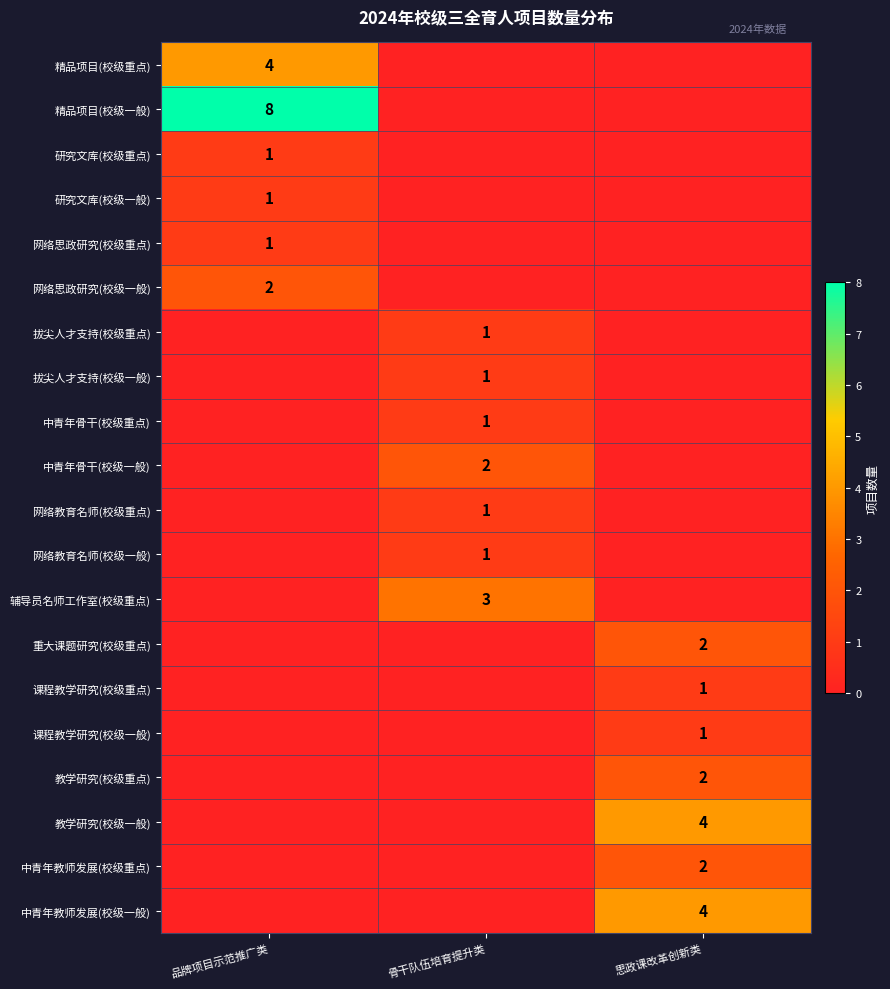

Is it true that 重大课题研究(校级重点) equals 2 at 思政课改革创新类?

True